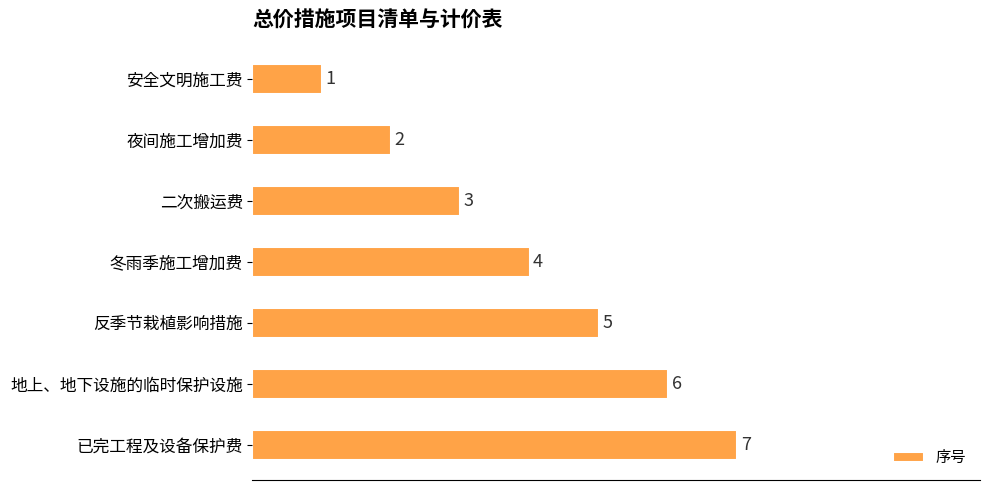

What is the difference between the maximum and second lowest values?

5